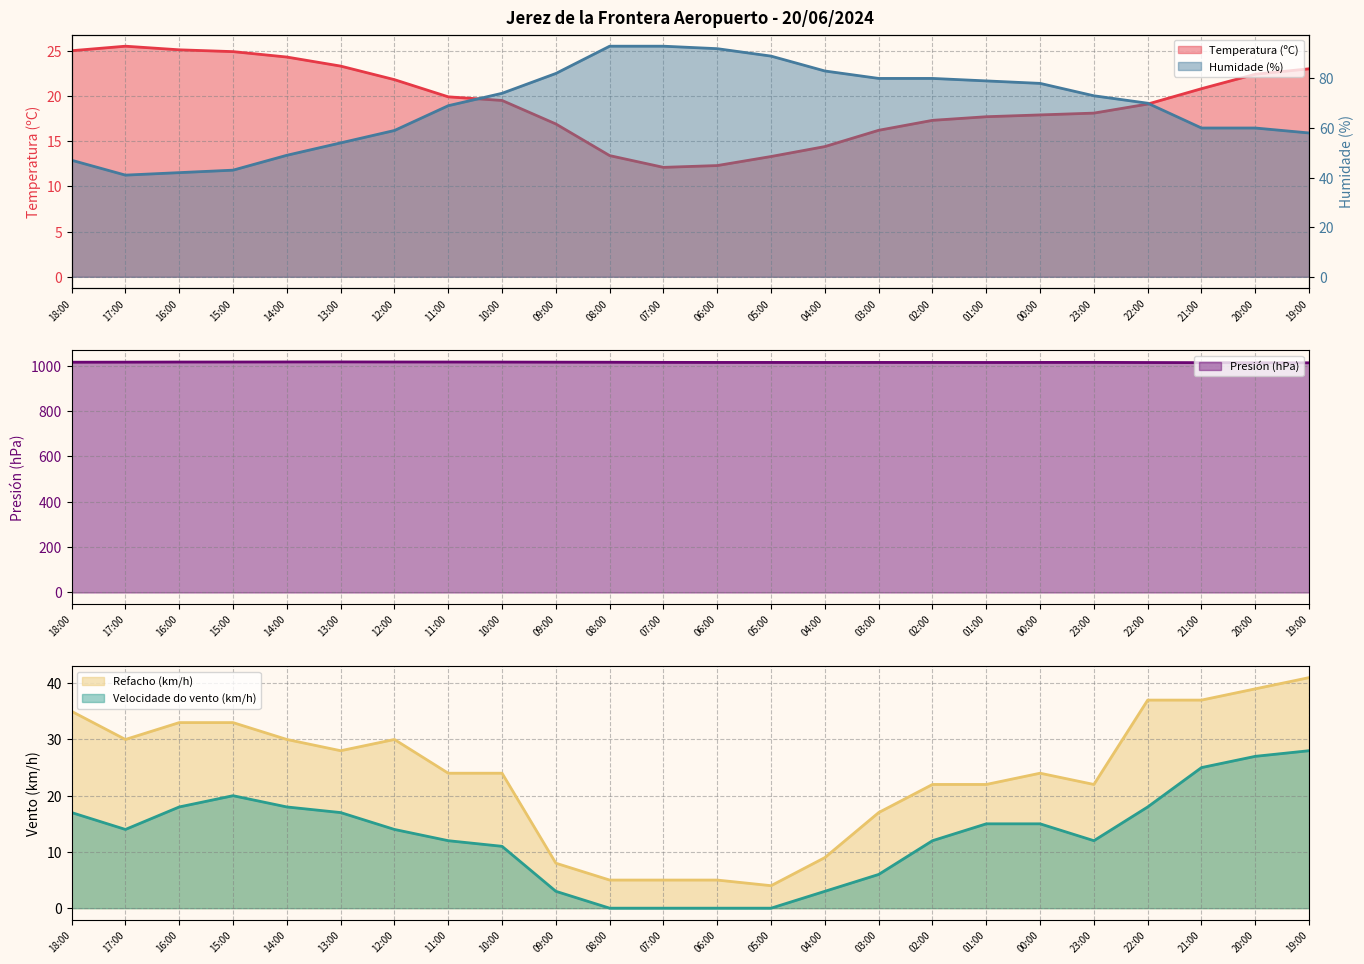

What is the value of the Refacho (km/h) point at the 5th from the left?

30.0